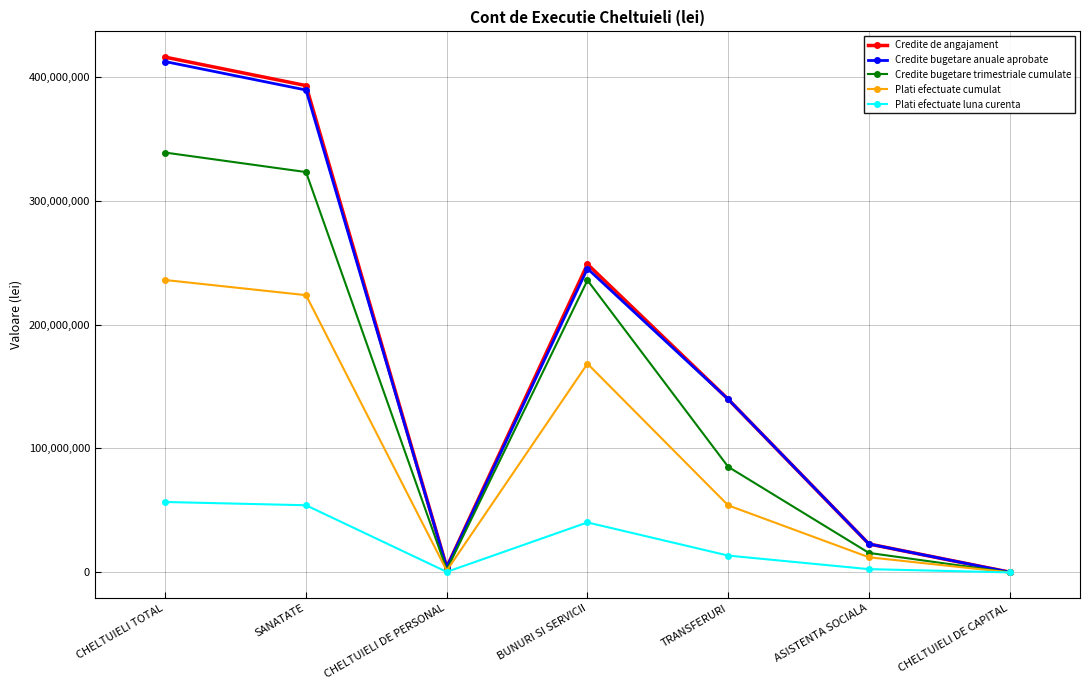

What is the highest value of the Plati efectuate luna curenta series?

56807803